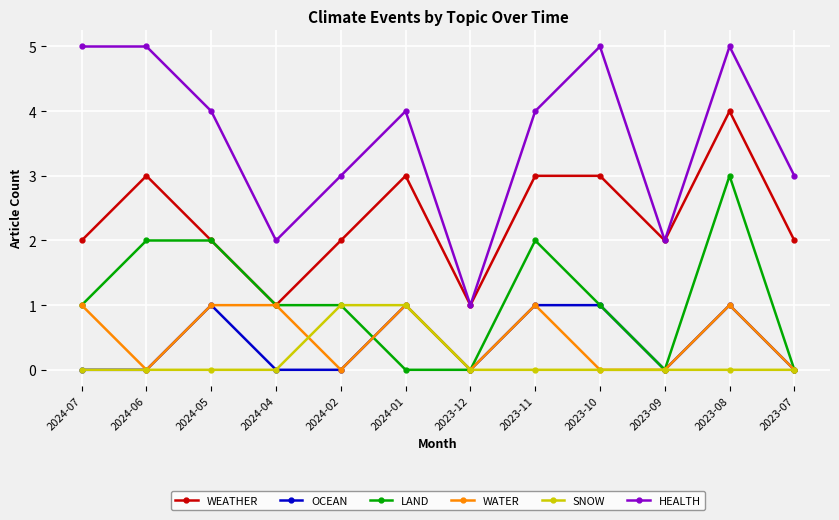

How many data points does each series have?

12